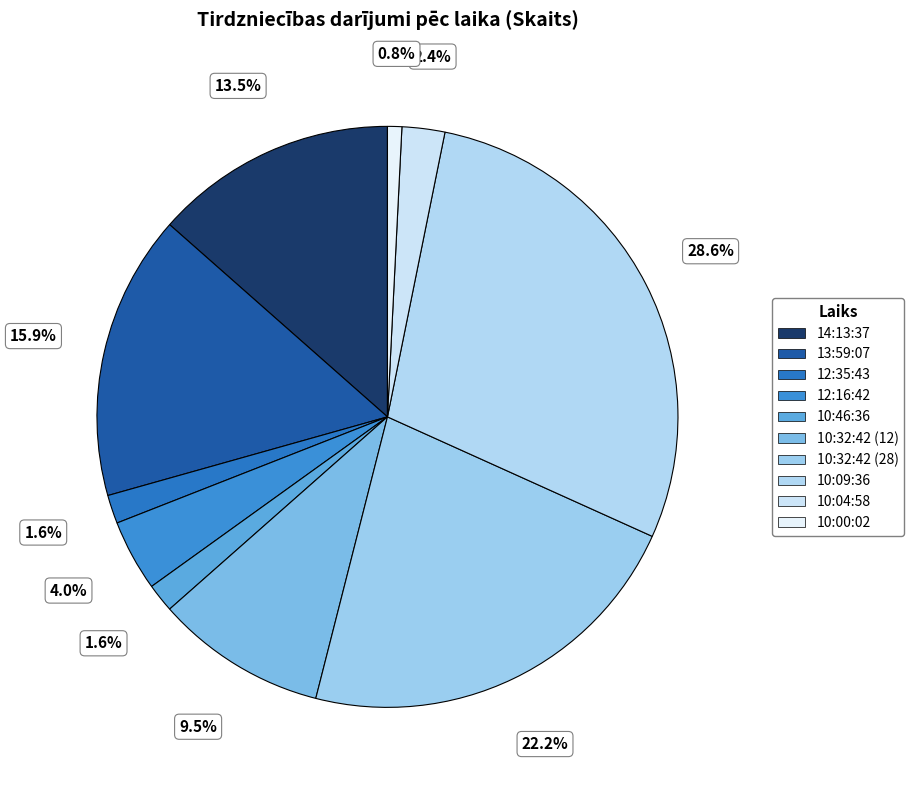

Combined, do 10:32:42 (12) and 10:46:36 account for over 50%?

No